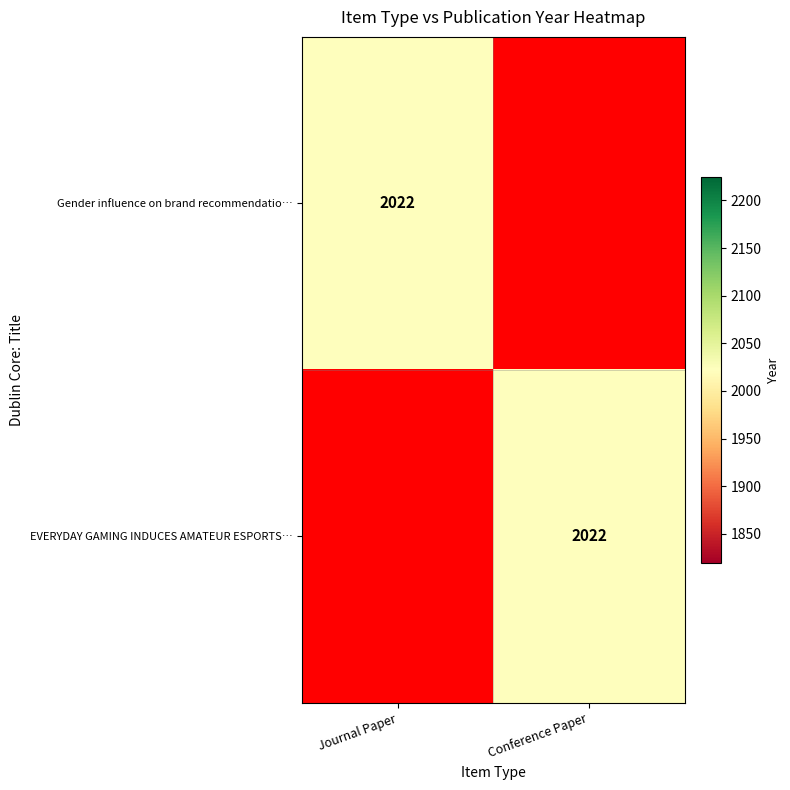

What is the sum of all Gender influence on brand recommendatio… values?

2022